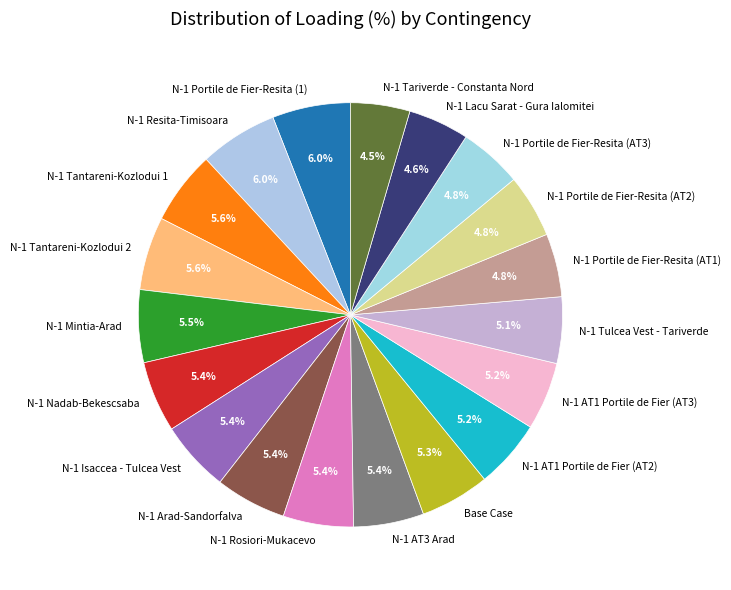

The N-1 Nadab-Bekescsaba slice represents 1% of the pie. True or false?

False